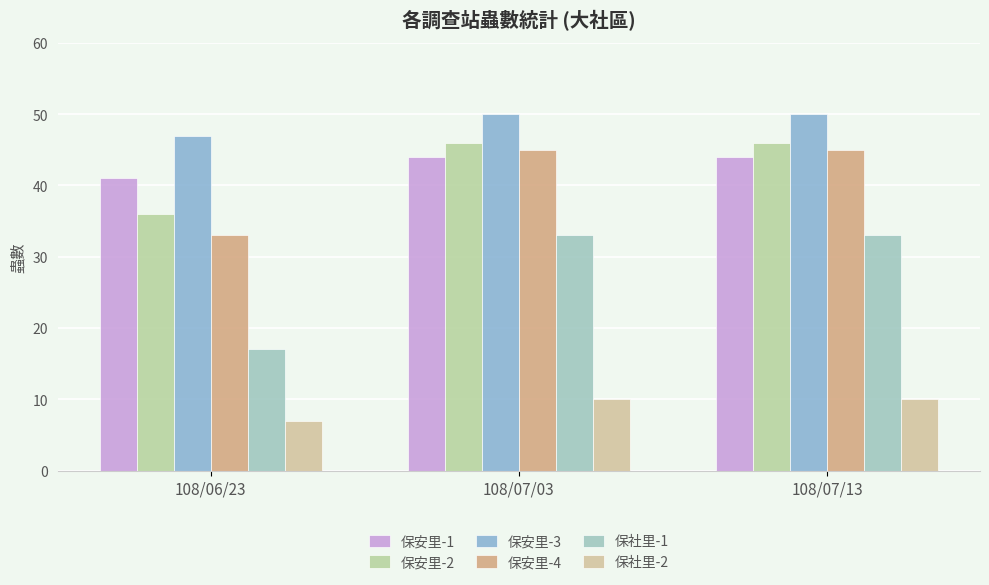

What is the label of the 2nd bar from the left?

108/07/03